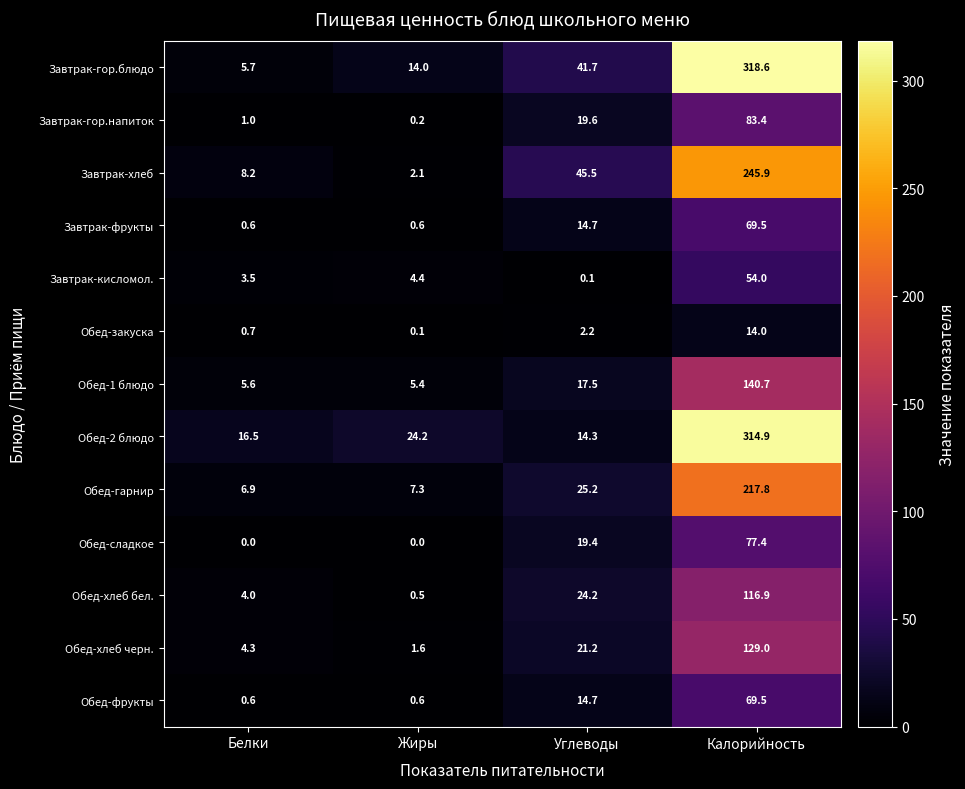

Which category has the highest value in the Обед-сладкое series?

Калорийность